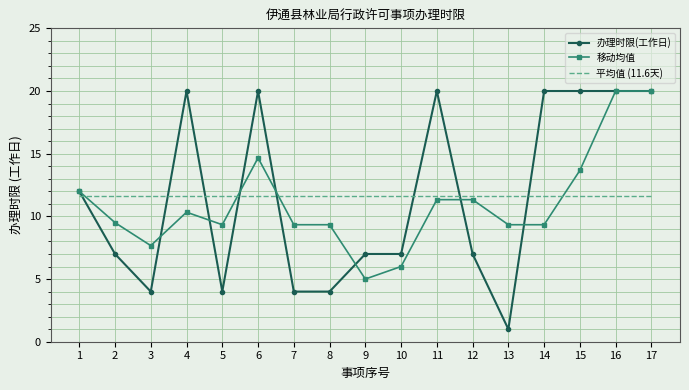

Which series changed the most between 2 and 6?

办理时限(工作日)